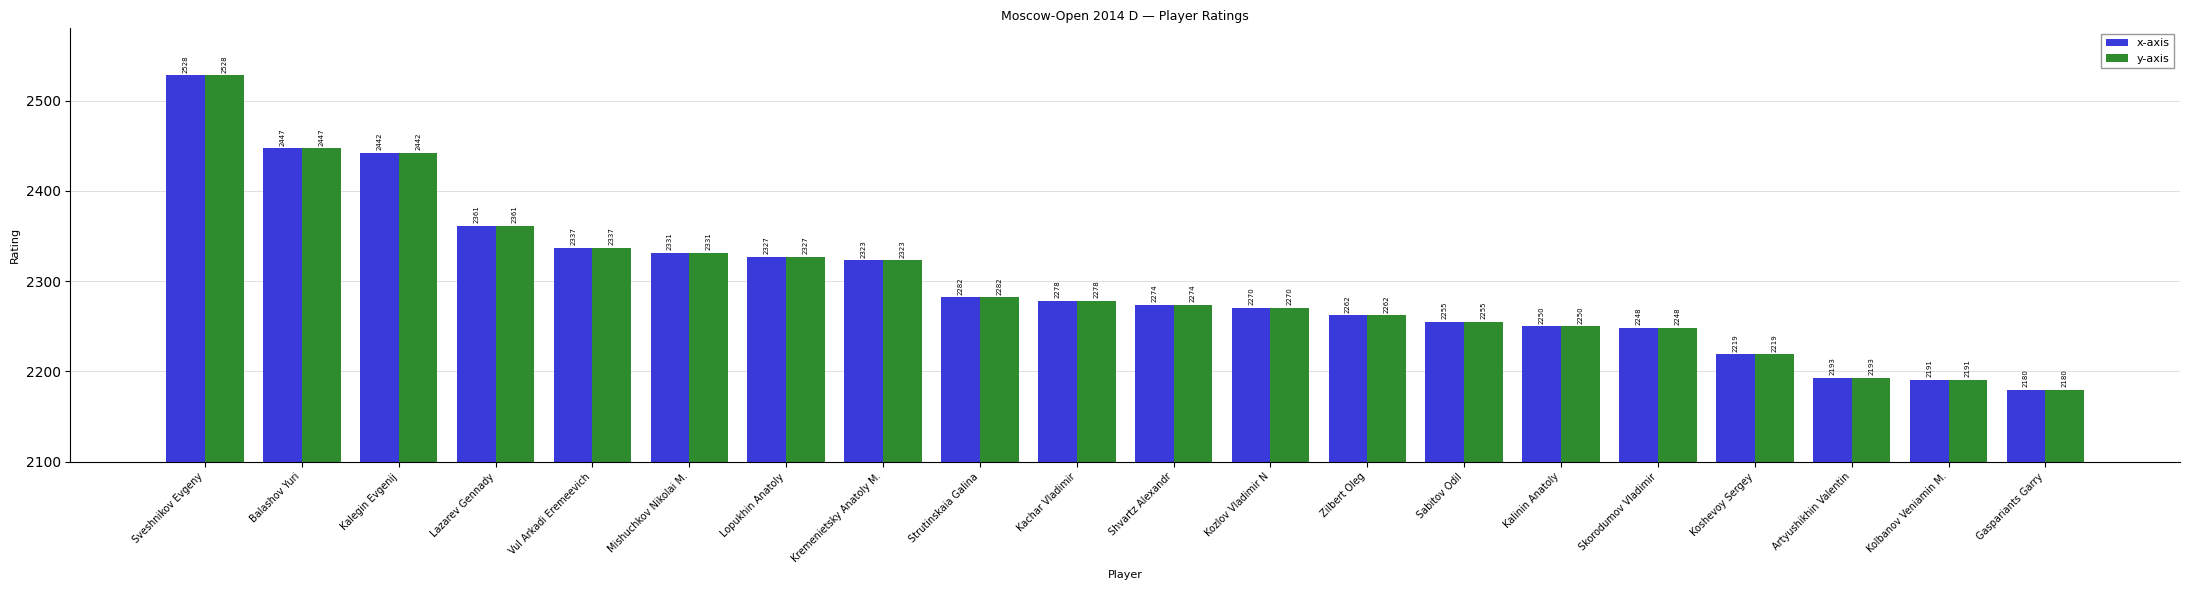

Are the bars horizontal?

No